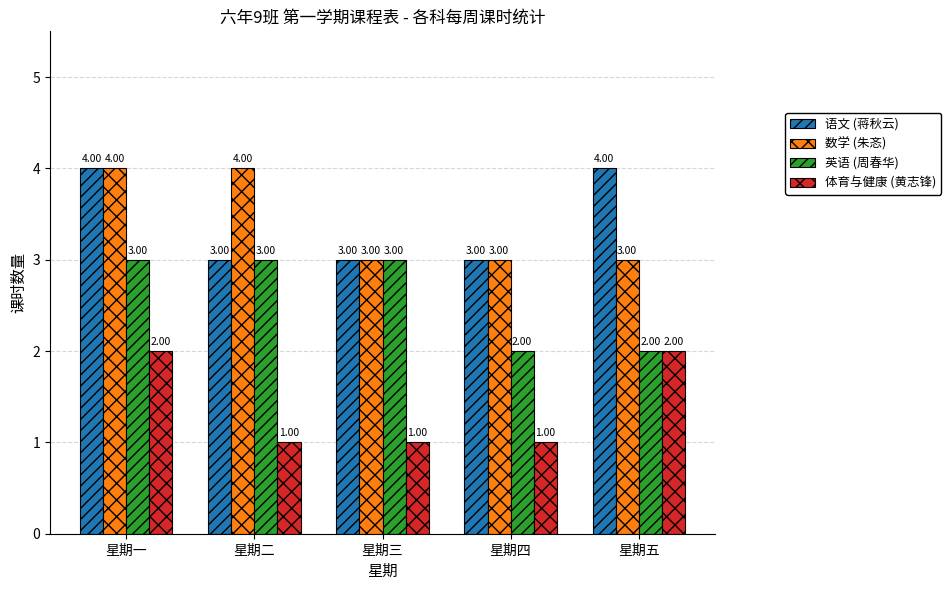

Reading left to right, extract all data points from this chart.

语文 (蒋秋云): 4	3	3	3	4
数学 (朱忞): 4	4	3	3	3
英语 (周春华): 3	3	3	2	2
体育与健康 (黄志锋): 2	1	1	1	2